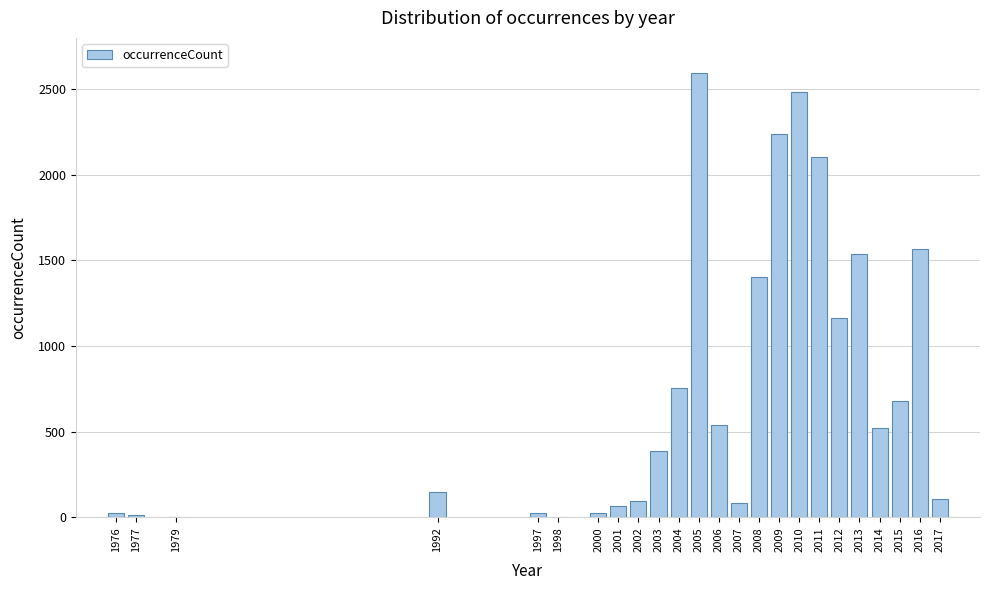

What is the change in value from 2004 to 2016?

+812